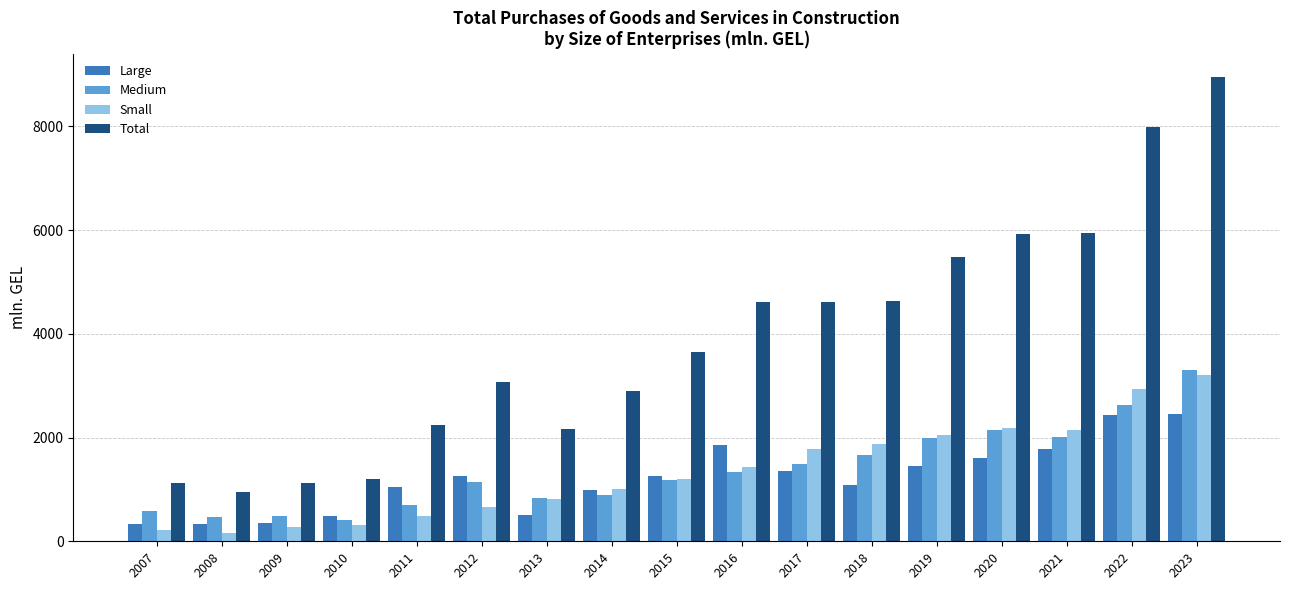

Is it true that Medium equals 5803.8 at 2023?

False